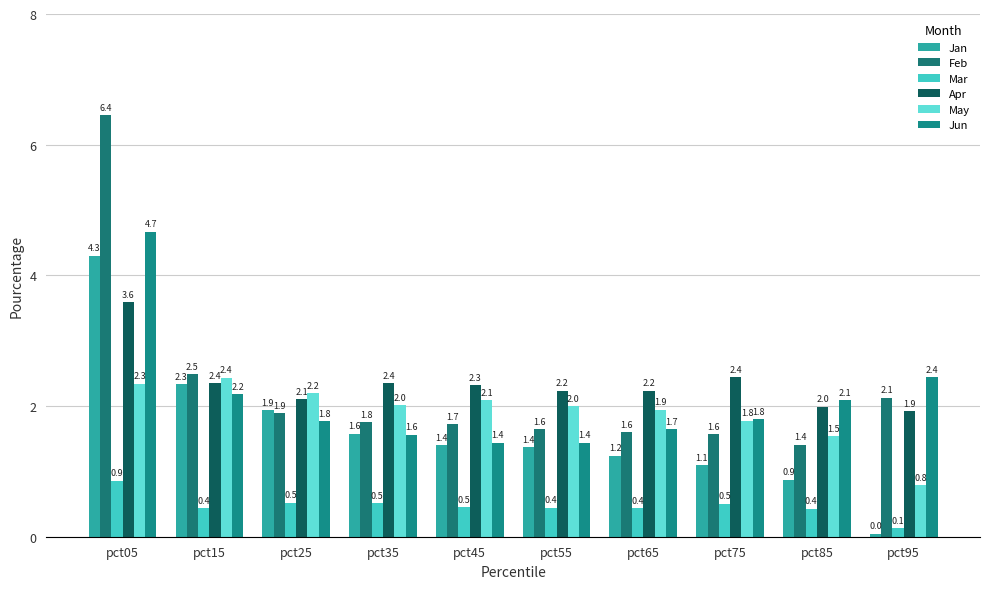

Between pct25 and pct05, which is larger?

pct05